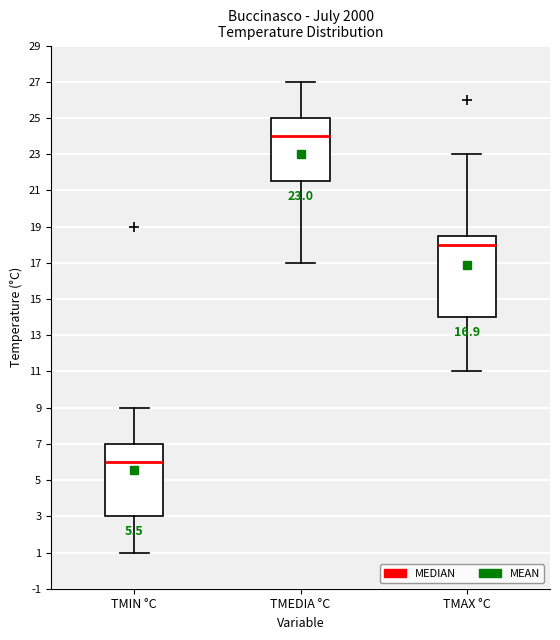

Which box is the tallest, from its lower edge to its upper edge?

TMAX °C